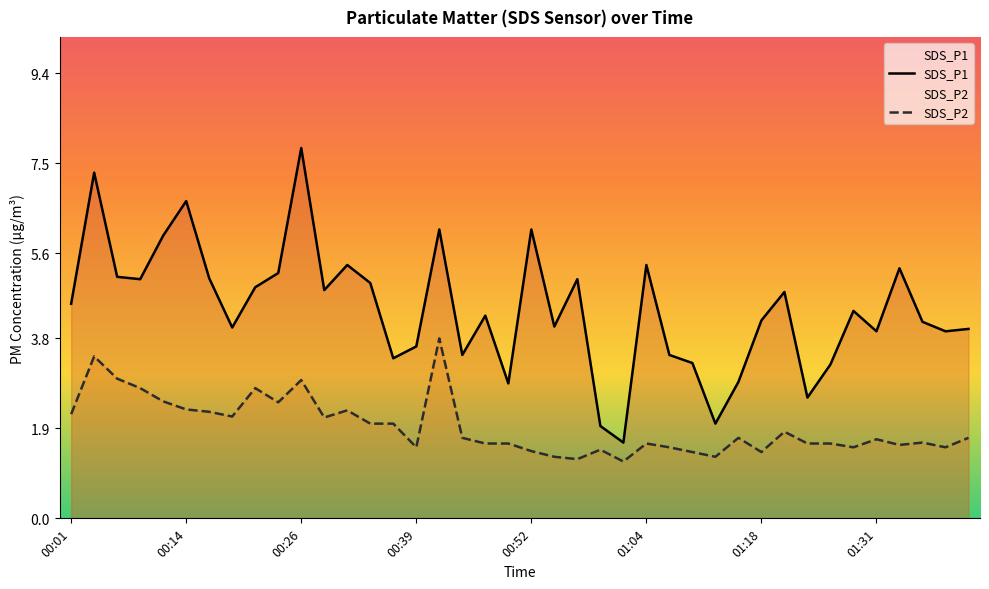

How many lines are shown in the chart?

2